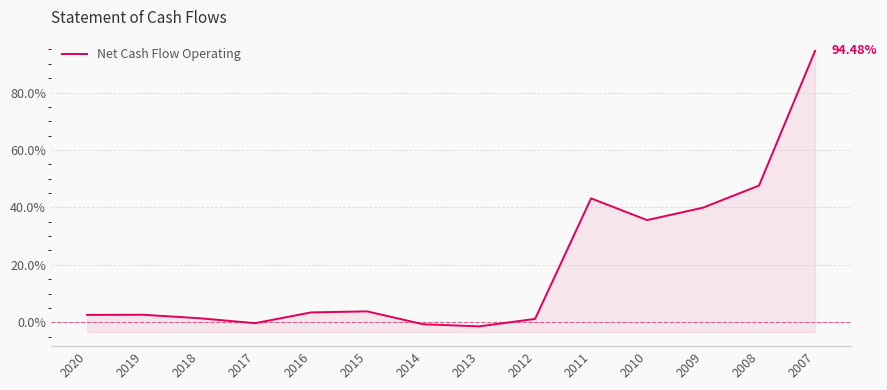

How many points are lower than both their immediate neighbors (excluding endpoints)?

3